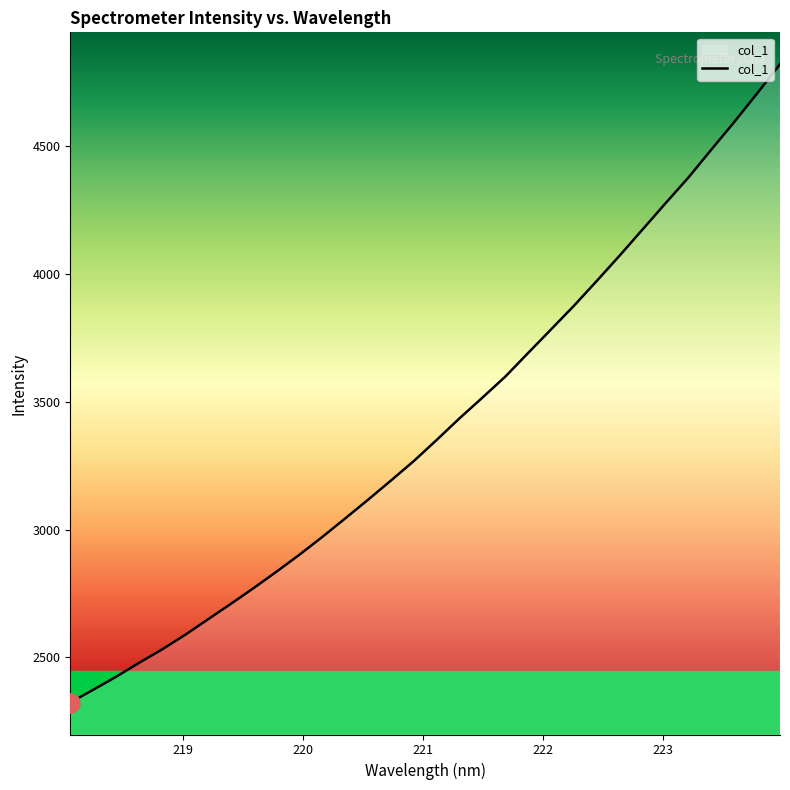

What is the greatest value displayed?

4821.4